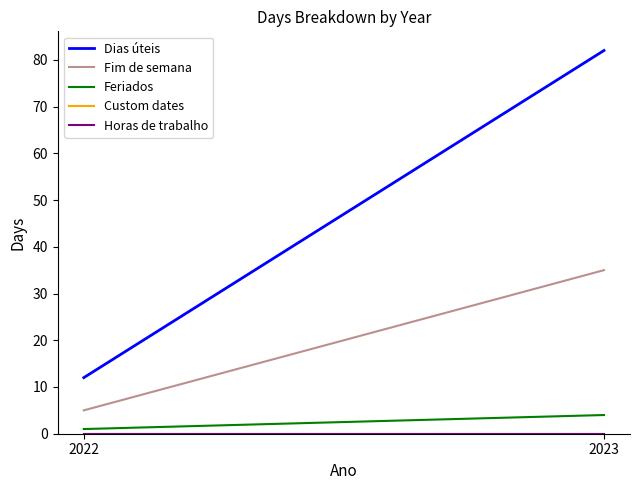

What is the value of the Fim de semana point at the 1st from the left?

5